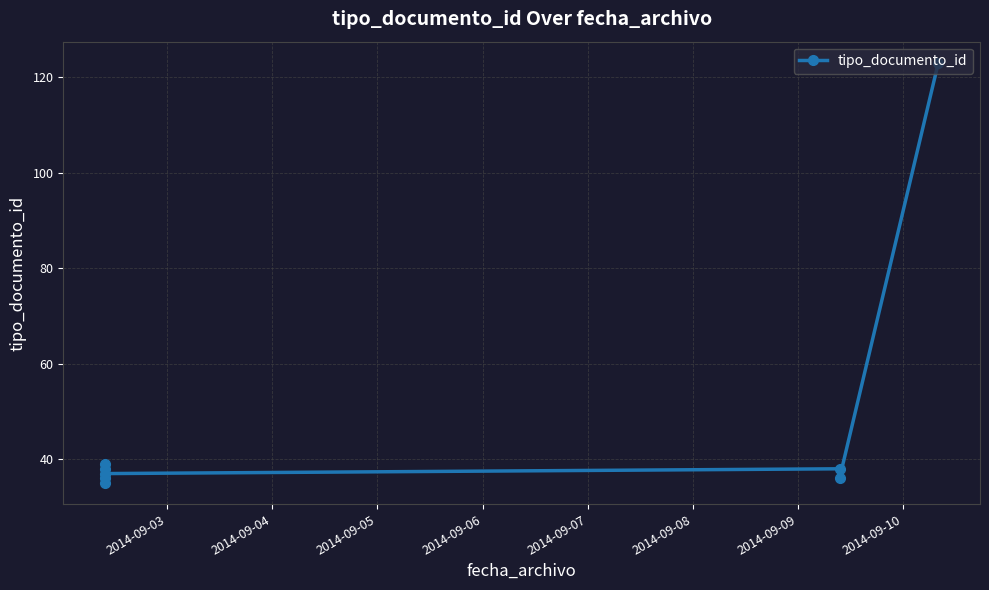

True or false: the data has more than 2 interior local peaks.

True